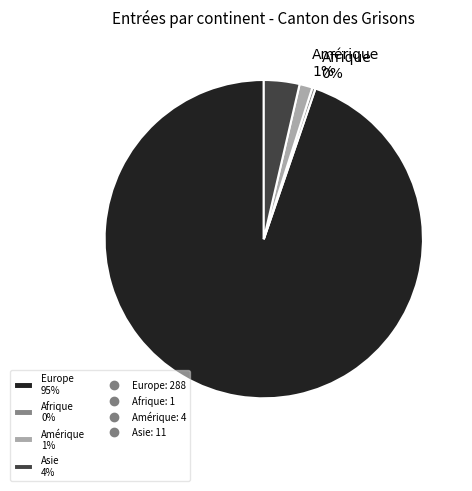

To the nearest percent, what portion does Amérique represent?

1%